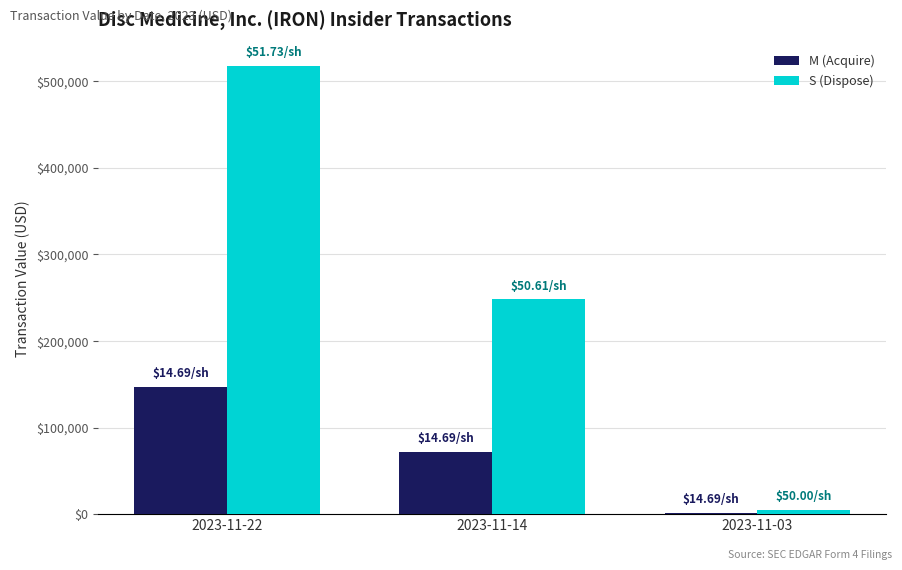

Reading left to right, list all the values displayed in this chart.

M (Acquire): 2023-11-22=146900	2023-11-14=71981	2023-11-03=1469
S (Dispose): 2023-11-22=517333	2023-11-14=248012	2023-11-03=5000